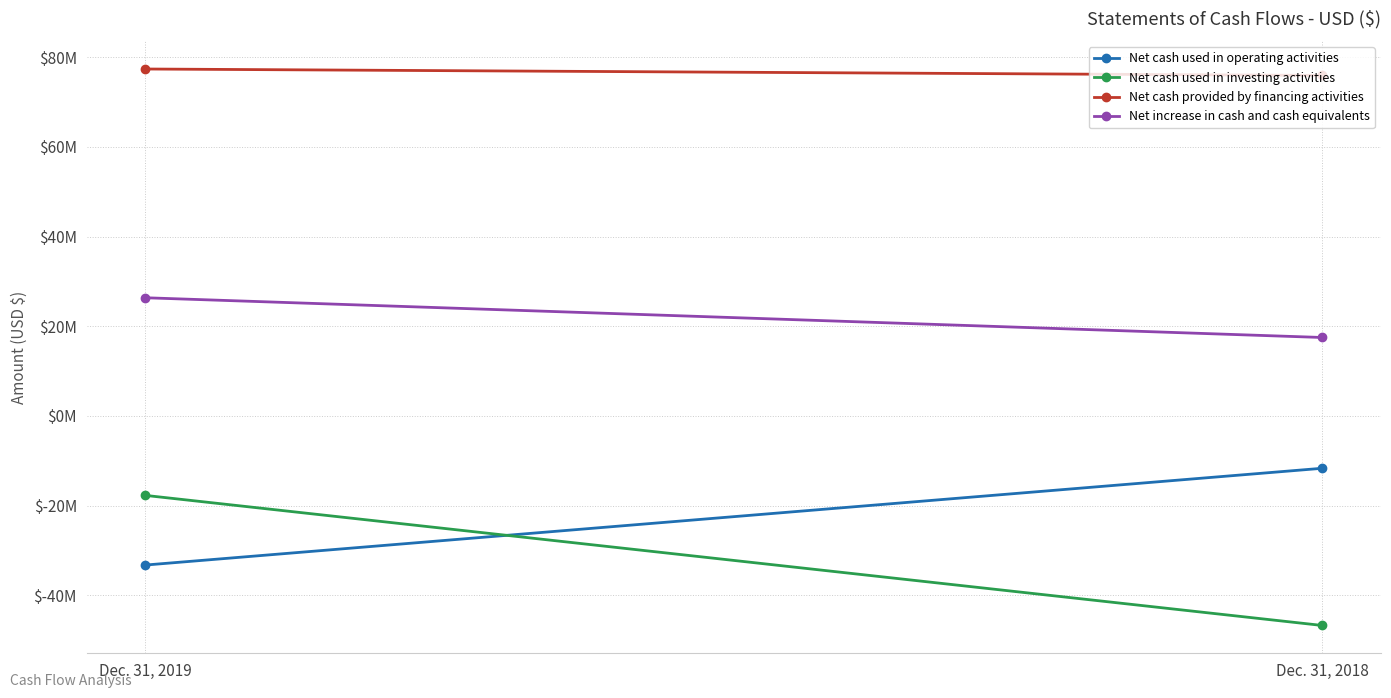

Which has a higher value, Dec. 31, 2019 or Dec. 31, 2018?

Dec. 31, 2018